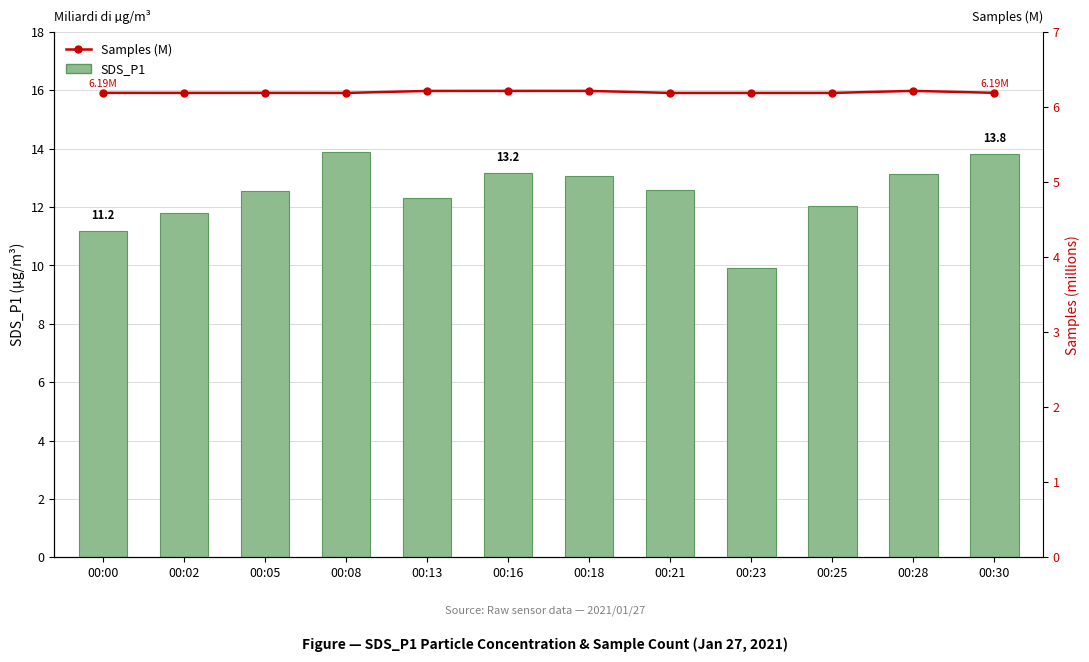

Rank the series by their maximum value, from lowest to highest.

Samples (M), SDS_P1